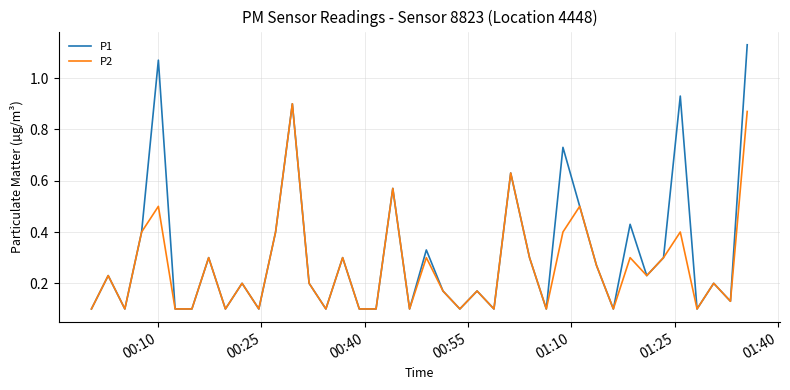

List the series in order of their overall mean, highest first.

P1, P2